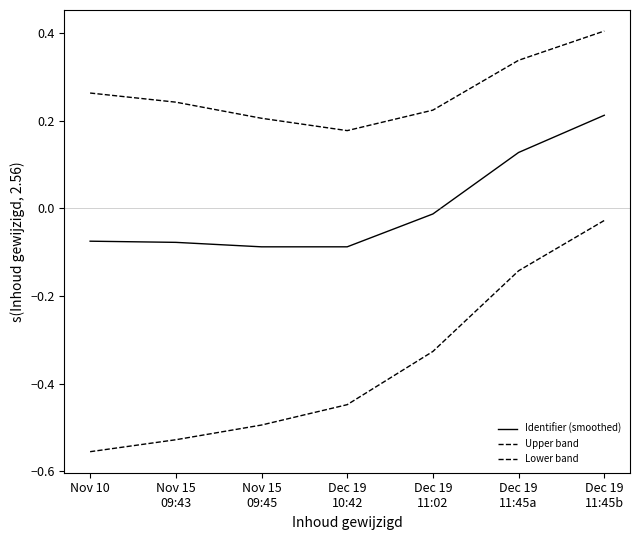

Count the Upper band values in the range 0 to 1.

7